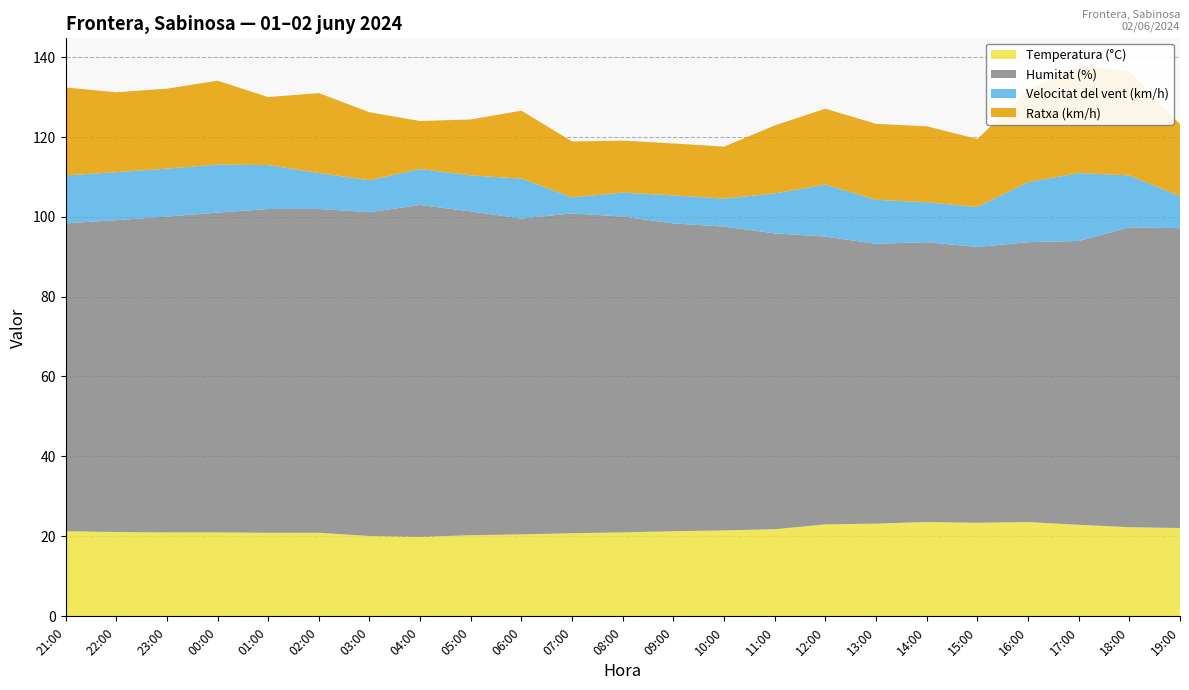

Reading left to right, what are all the values shown in this chart?

Temperatura (°C): 21:00=21.3	22:00=21.1	23:00=21.0	00:00=21.0	01:00=20.9	02:00=20.9	03:00=20.1	04:00=19.9	05:00=20.3	06:00=20.5	07:00=20.8	08:00=21.0	09:00=21.3	10:00=21.5	11:00=21.8	12:00=23.0	13:00=23.2	14:00=23.6	15:00=23.4	16:00=23.6	17:00=22.9	18:00=22.3	19:00=22.1
Humitat (%): 21:00=77.0	22:00=78.0	23:00=79.0	00:00=80.0	01:00=81.0	02:00=81.0	03:00=81.0	04:00=83.0	05:00=81.0	06:00=79.0	07:00=80.0	08:00=79.0	09:00=77.0	10:00=76.0	11:00=74.0	12:00=72.0	13:00=70.0	14:00=70.0	15:00=69.0	16:00=70.0	17:00=71.0	18:00=75.0	19:00=75.0
Velocitat del vent (km/h): 21:00=12.0	22:00=12.0	23:00=12.0	00:00=12.0	01:00=11.0	02:00=9.0	03:00=8.0	04:00=9.0	05:00=9.0	06:00=10.0	07:00=4.0	08:00=6.0	09:00=7.0	10:00=7.0	11:00=10.0	12:00=13.0	13:00=11.0	14:00=10.0	15:00=10.0	16:00=15.0	17:00=17.0	18:00=13.0	19:00=8.0
Ratxa (km/h): 21:00=22.0	22:00=20.0	23:00=20.0	00:00=21.0	01:00=17.0	02:00=20.0	03:00=17.0	04:00=12.0	05:00=14.0	06:00=17.0	07:00=14.0	08:00=13.0	09:00=13.0	10:00=13.0	11:00=17.0	12:00=19.0	13:00=19.0	14:00=19.0	15:00=17.0	16:00=23.0	17:00=27.0	18:00=26.0	19:00=18.0